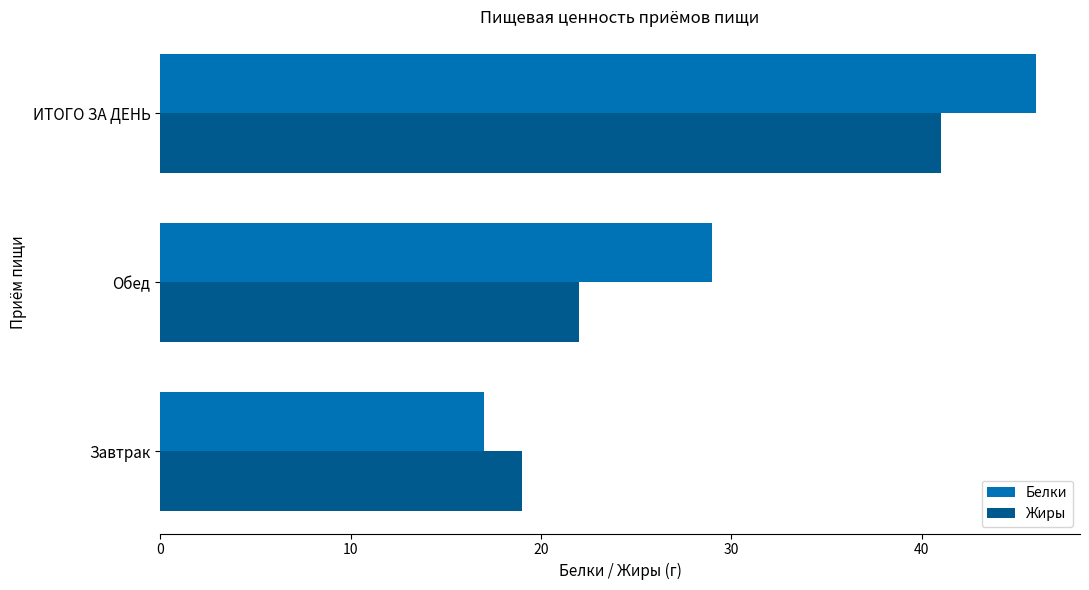

At which label is Белки closest to 31?

Обед